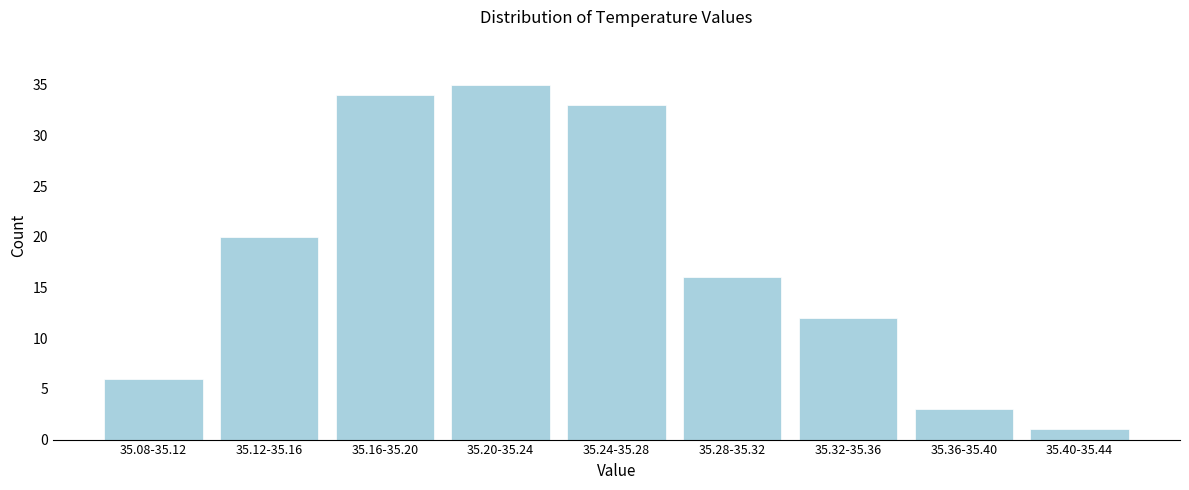

Reading left to right, transcribe all the data shown in this chart.

35.08-35.12=6	35.12-35.16=20	35.16-35.20=34	35.20-35.24=35	35.24-35.28=33	35.28-35.32=16	35.32-35.36=12	35.36-35.40=3	35.40-35.44=1